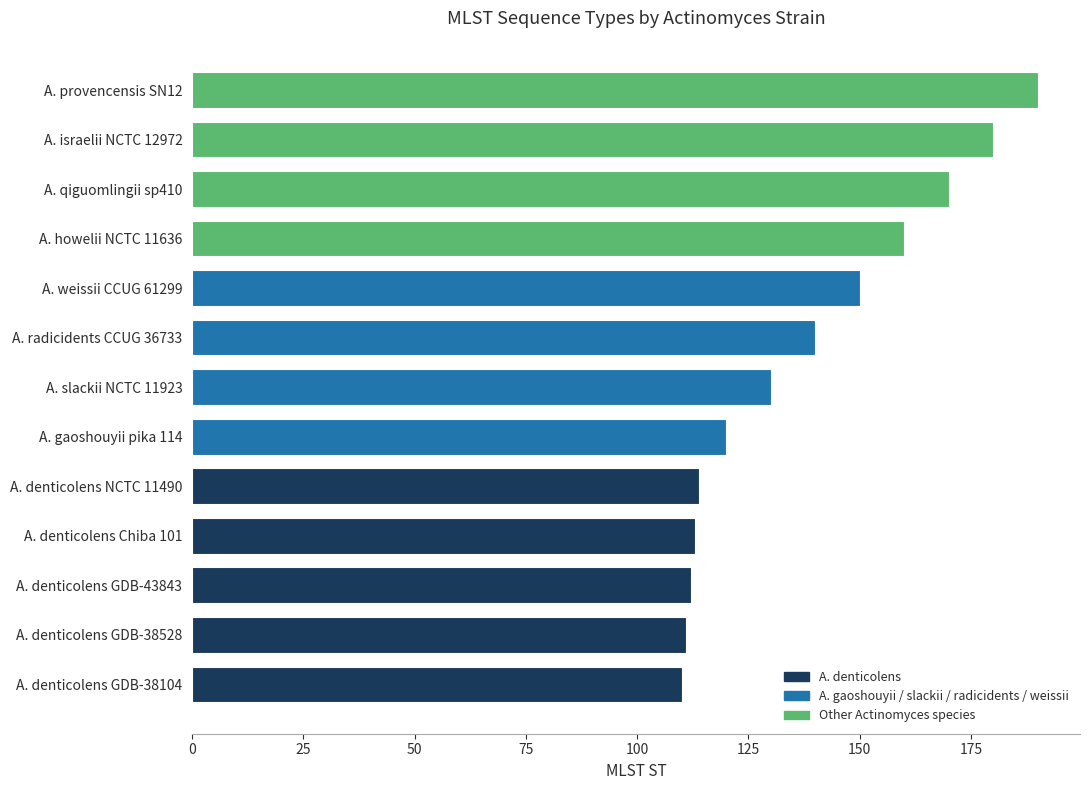

The value at A. howelii NCTC 11636 is 160. True or false?

True